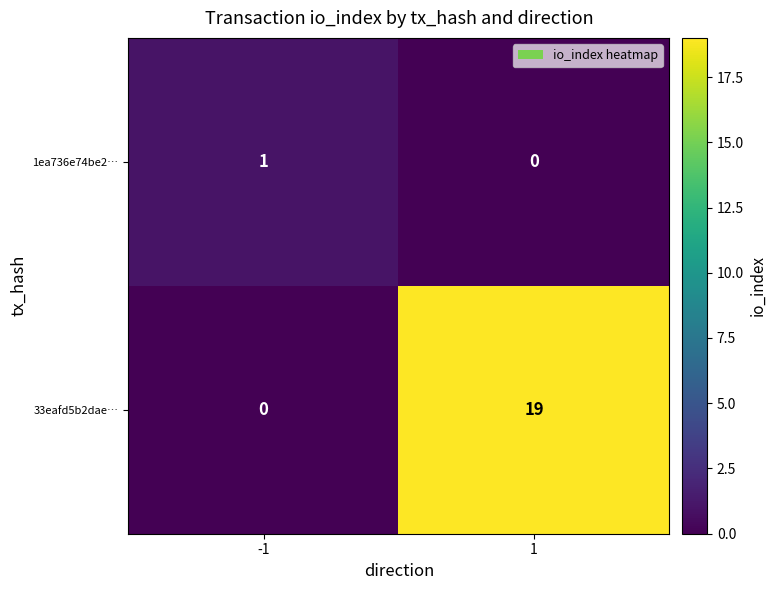

Reading right to left, what are all the values shown in this chart?

1ea736e74be2…: 1=0	-1=1
33eafd5b2dae…: 1=19	-1=0